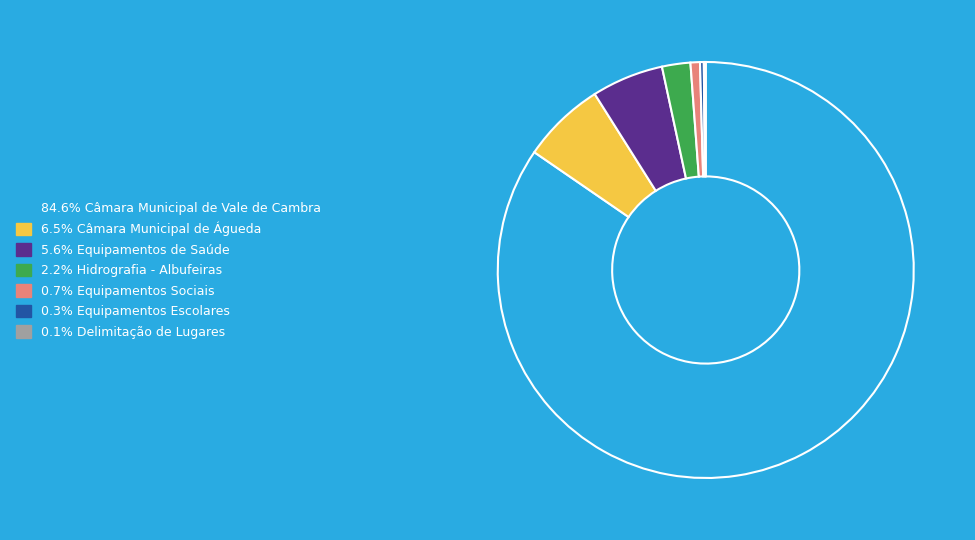

Is there a majority slice in this chart?

Yes